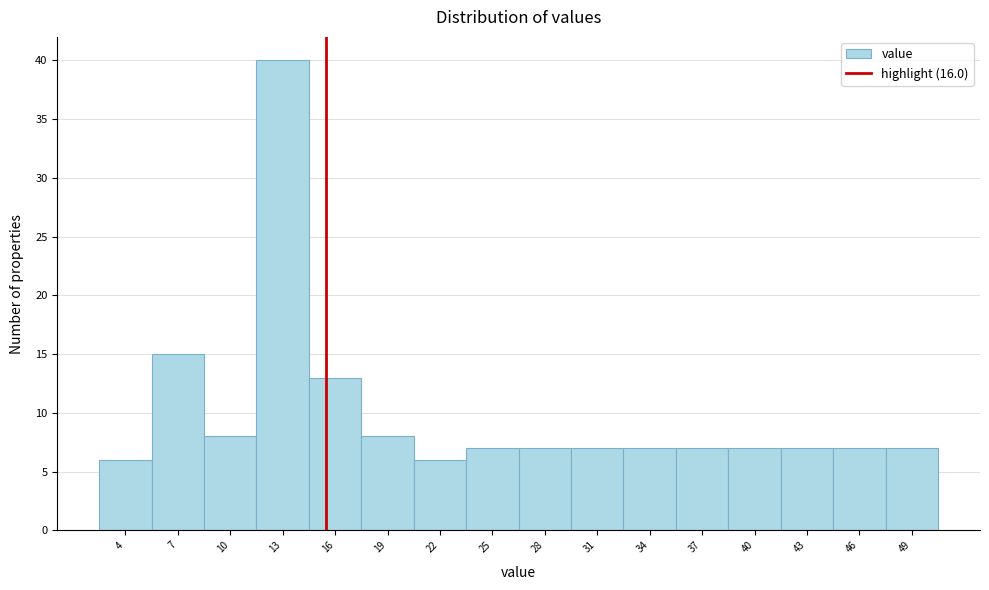

Reading left to right, list every bar in this chart as the range it spans on the x-axis followed by its height. The values are not printed on the chart, so give them approximately, as read against the axis.

3 to 6: 6
6 to 9: 15
9 to 12: 8
12 to 15: 40
15 to 18: 13
18 to 21: 8
21 to 24: 6
24 to 27: 7
27 to 30: 7
30 to 33: 7
33 to 36: 7
36 to 39: 7
39 to 42: 7
42 to 45: 7
45 to 48: 7
48 to 51: 7